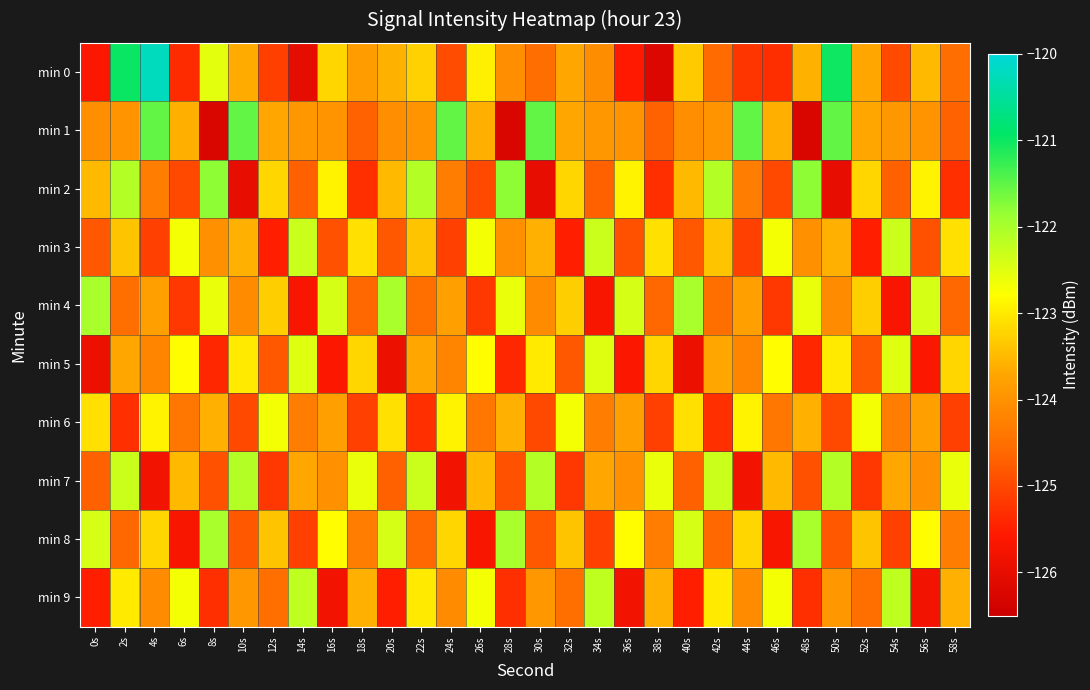

At 12s, list the series in order from smallest to largest.

min 3, min 7, min 0, min 5, min 9, min 1, min 8, min 4, min 2, min 6